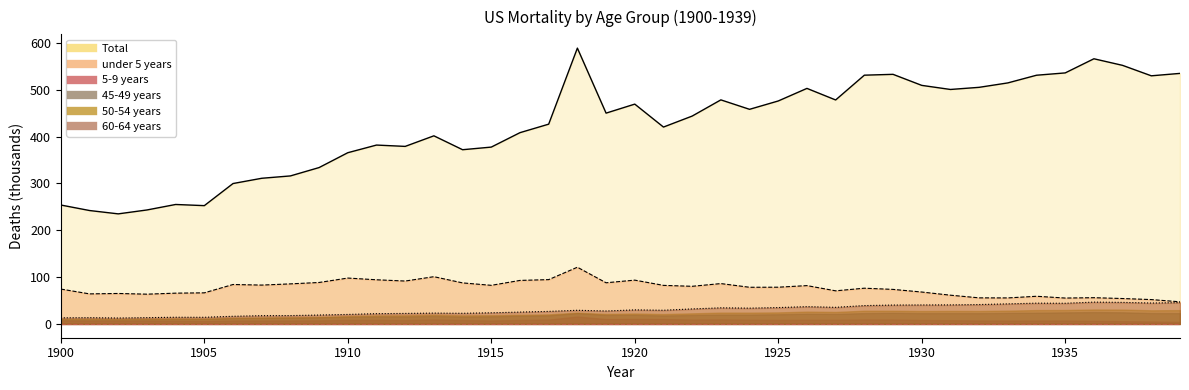

What is the difference between the maximum and minimum values in the Total series?

353.9